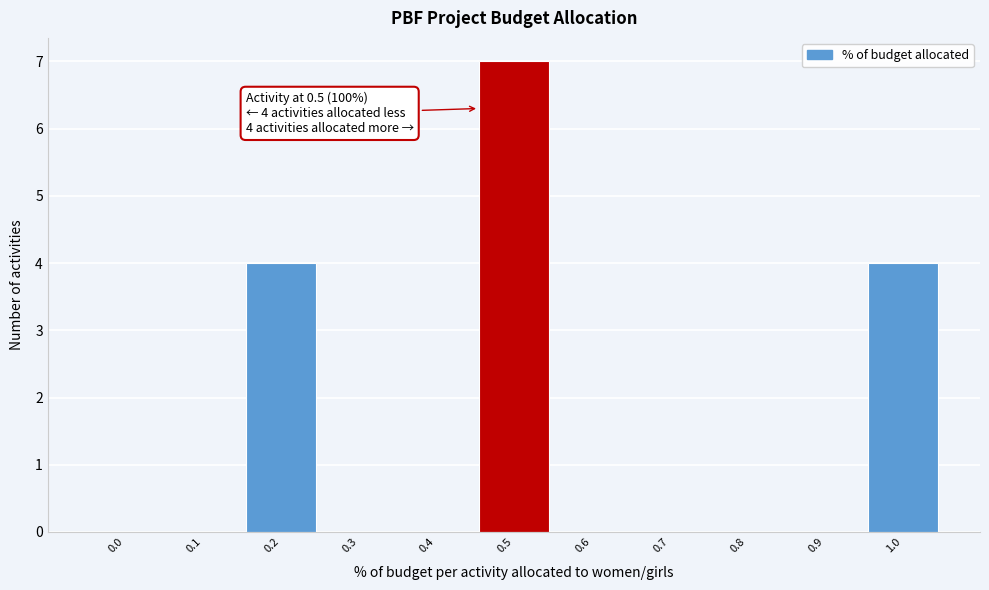

Reading left to right, extract all data points from this chart.

0.0=0	0.1=0	0.2=4	0.3=0	0.4=0	0.5=7	0.6=0	0.7=0	0.8=0	0.9=0	1.0=4